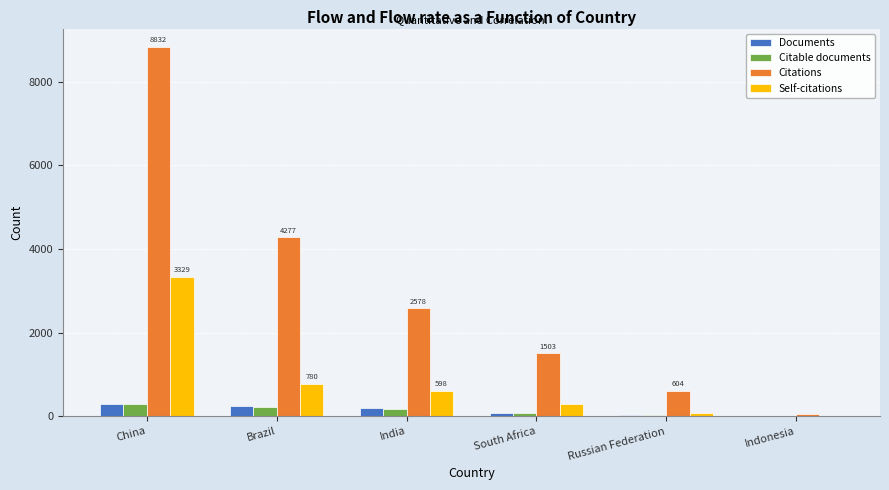

Between China and Indonesia, which series saw the biggest shift?

Citations